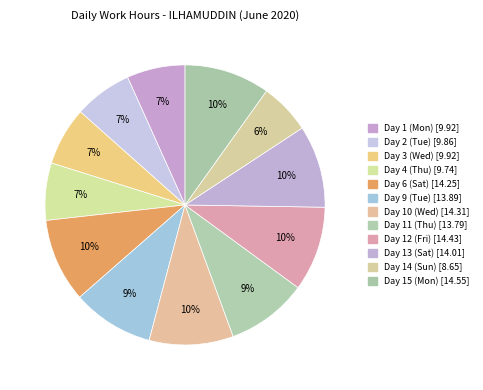

What percentage is the Day 9 (Tue) slice, to the nearest percent?

9%